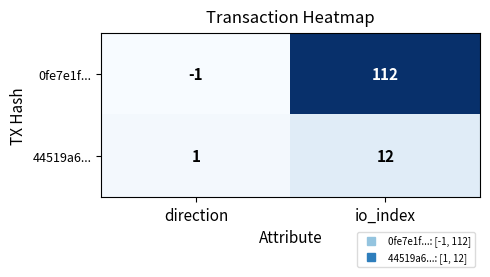

Reading right to left, what are all the values shown in this chart?

0fe7e1f...: io_index=112	direction=-1
44519a6...: io_index=12	direction=1